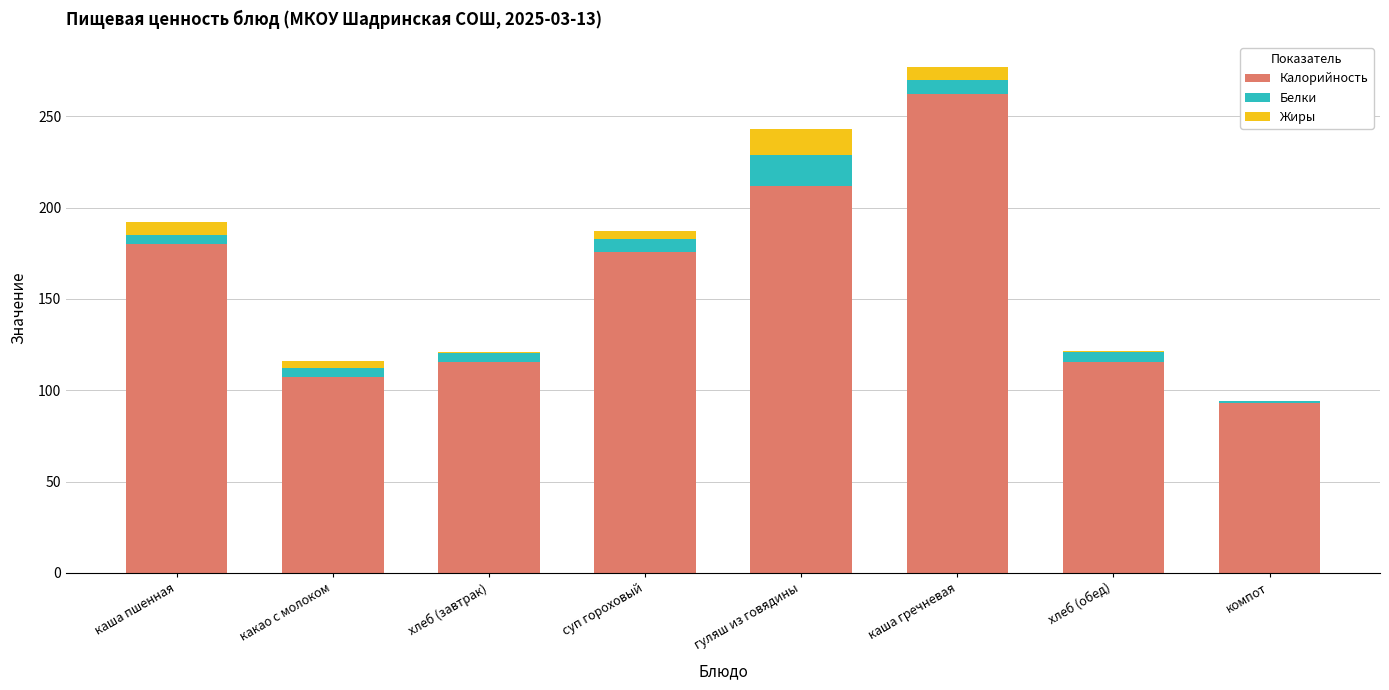

What are all the series names shown in the legend?

Калорийность, Белки, Жиры